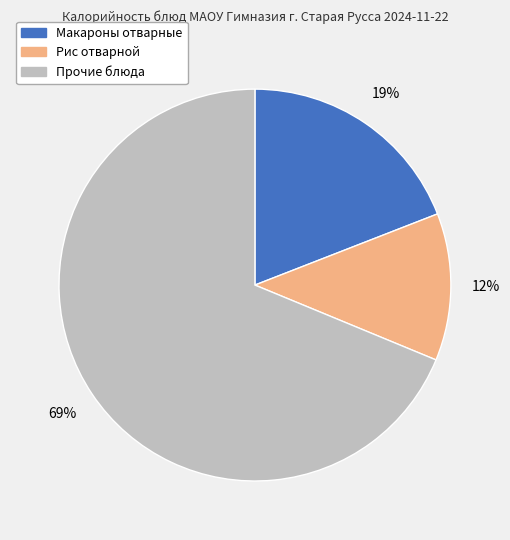

Count the number of slices in the pie.

3